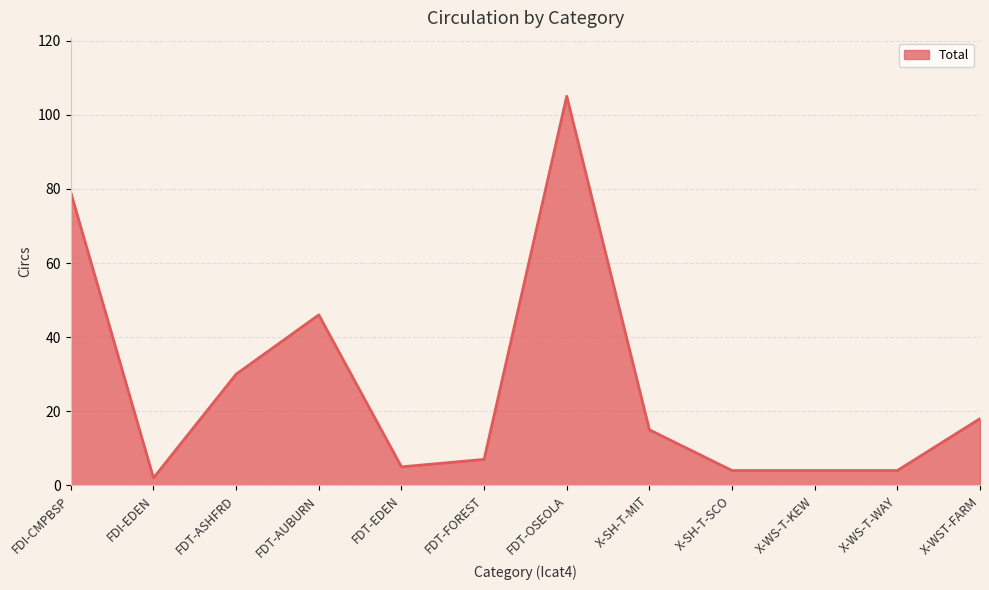

At which category does the data reach its first local peak?

FDT-AUBURN